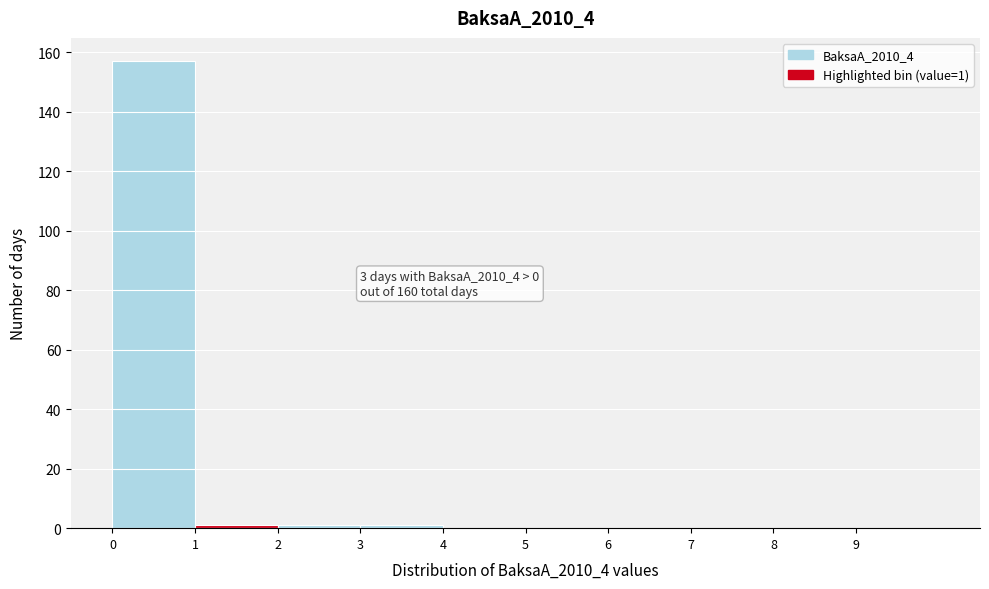

Over which range of the x-axis is the bar tallest?

0 to 1